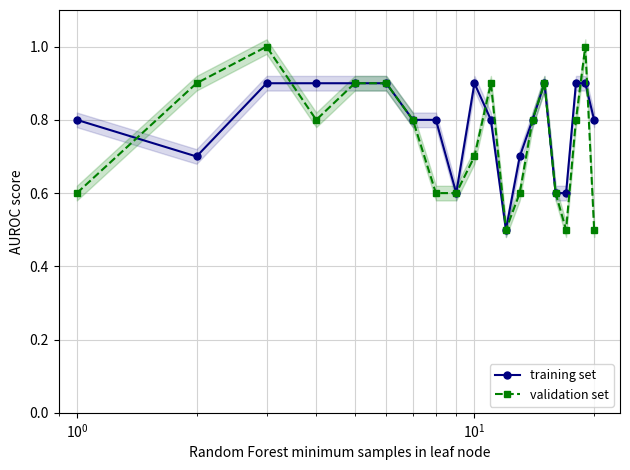

How many data points does each series have?

20